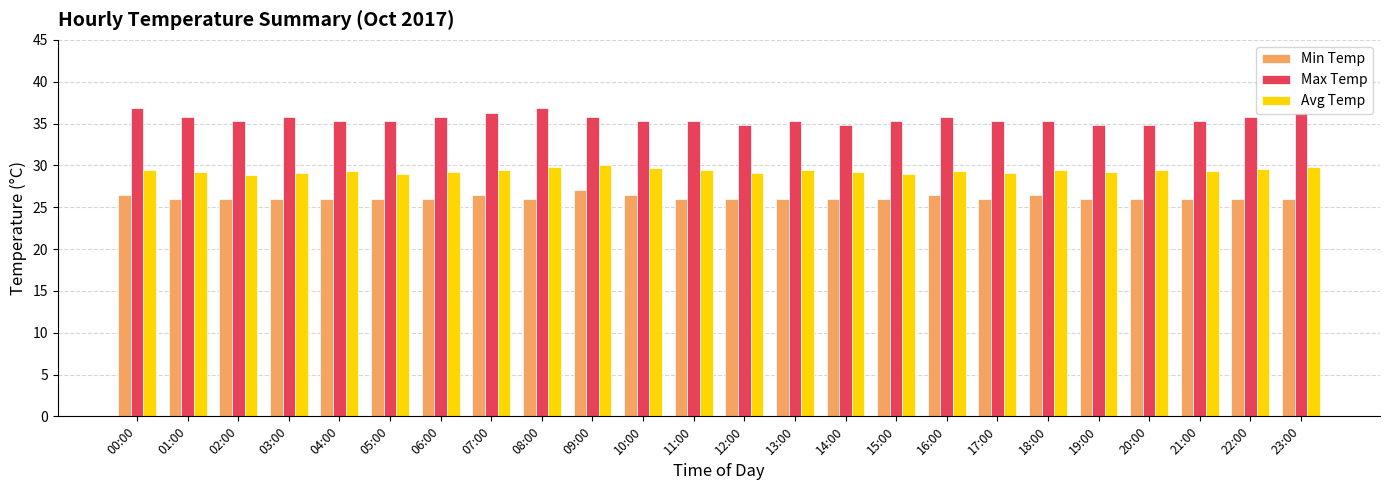

What is the label of the 20th bar from the right?

04:00